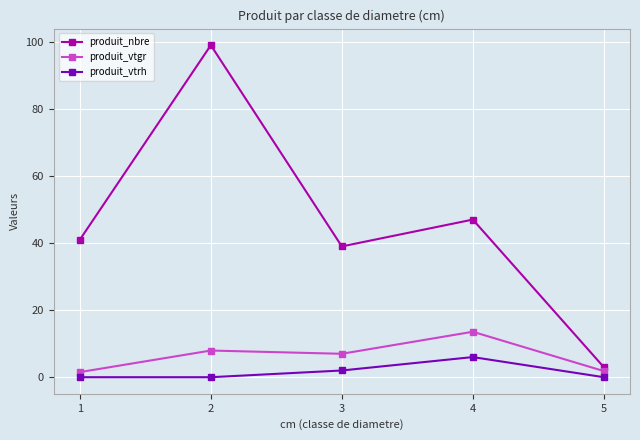

Rank the series by their maximum value, from highest to lowest.

produit_nbre, produit_vtgr, produit_vtrh